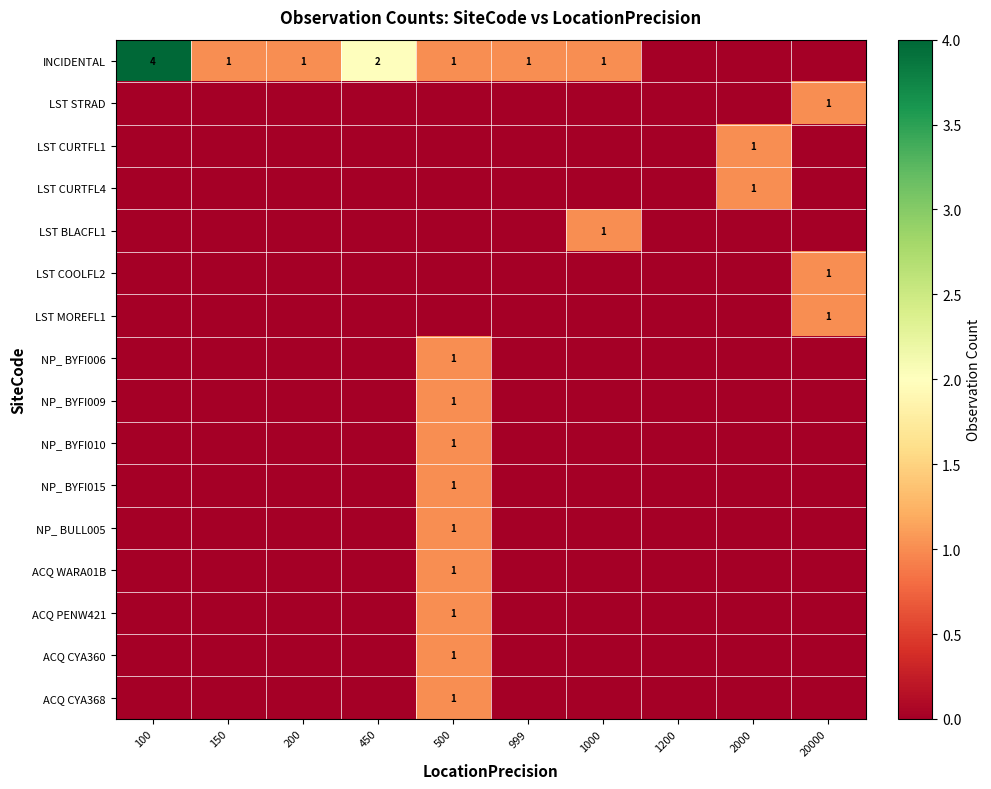

The ACQ CYA368 series shows 0 at 100. True or false?

True